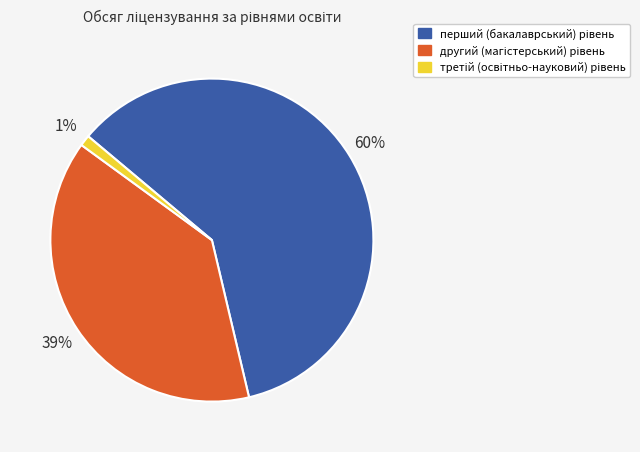

Does any single category account for the majority?

Yes